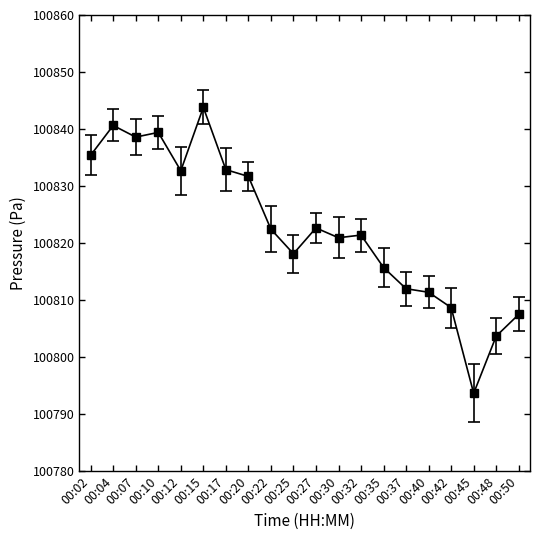

What is the sum of all values?

2016453.3